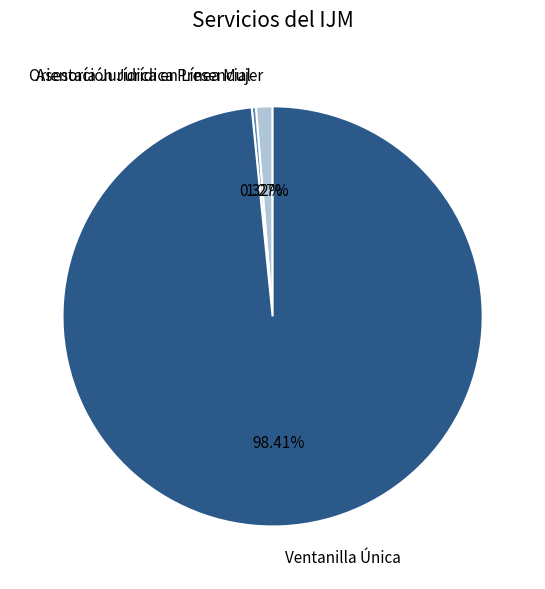

Which category accounts for the majority?

Ventanilla Única